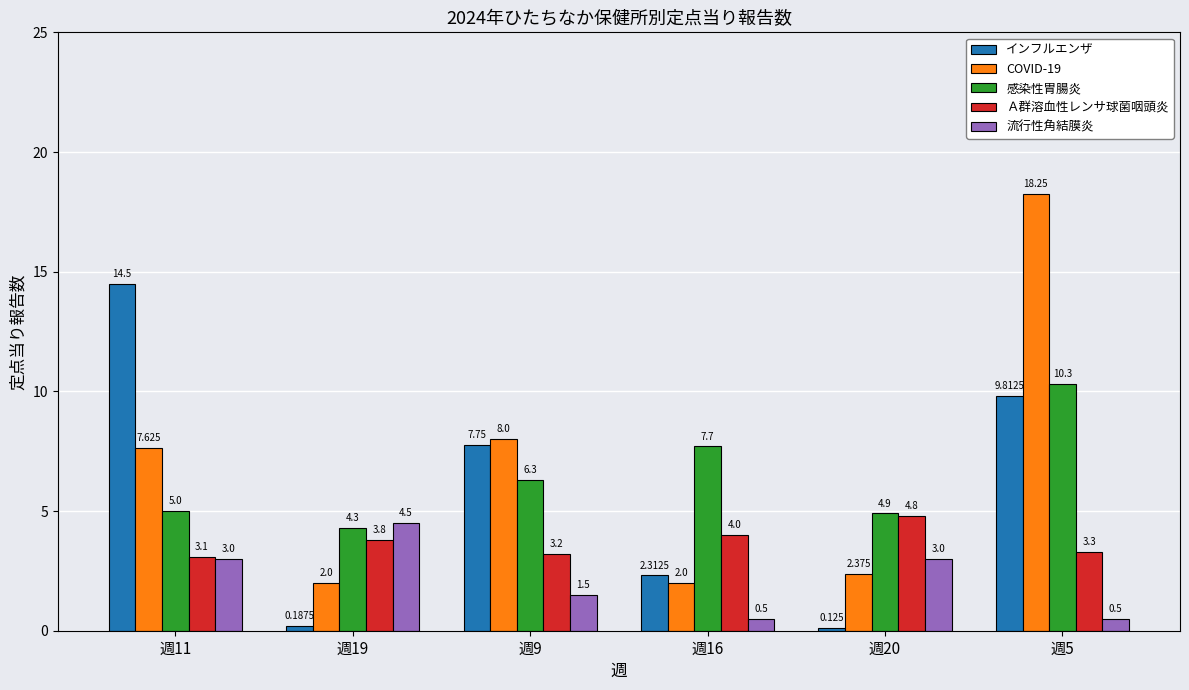

True or false: 感染性胃腸炎 has a value of 3.8 at 週9.

False